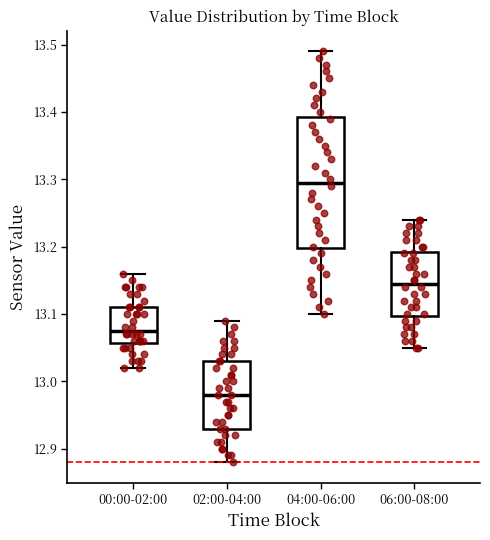

Which box's median line is the lowest?

02:00-04:00